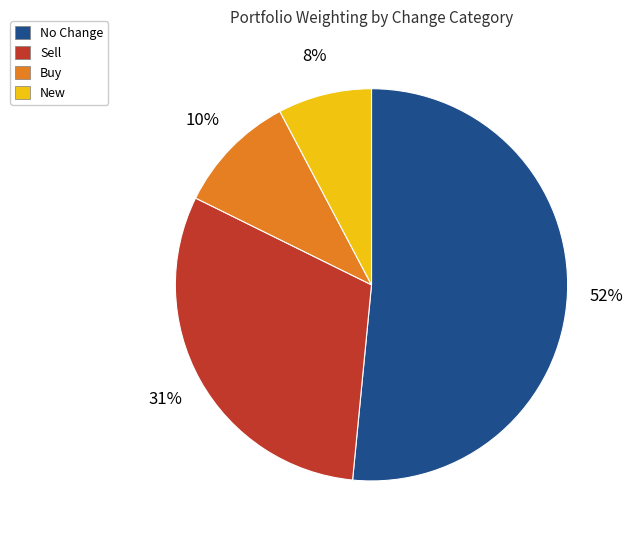

Which slice represents more than half of the pie?

No Change